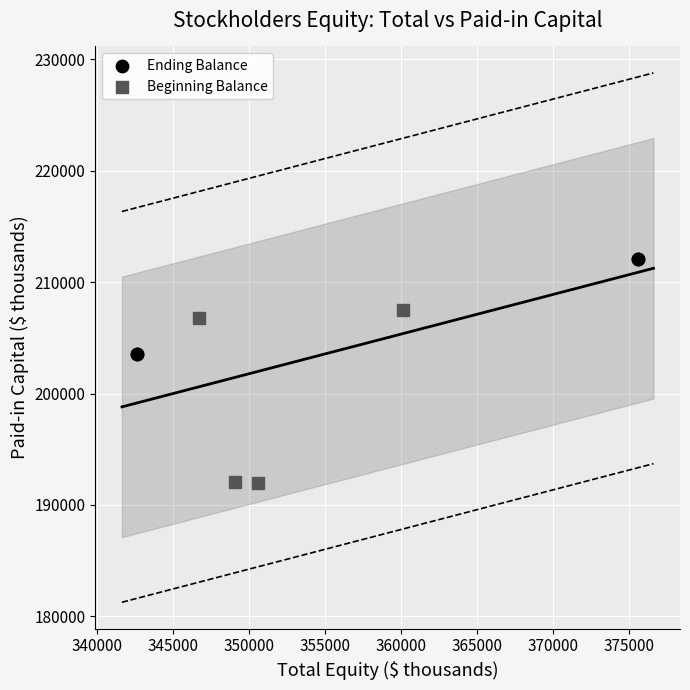

Which series reaches the maximum Y coordinate?

Ending Balance